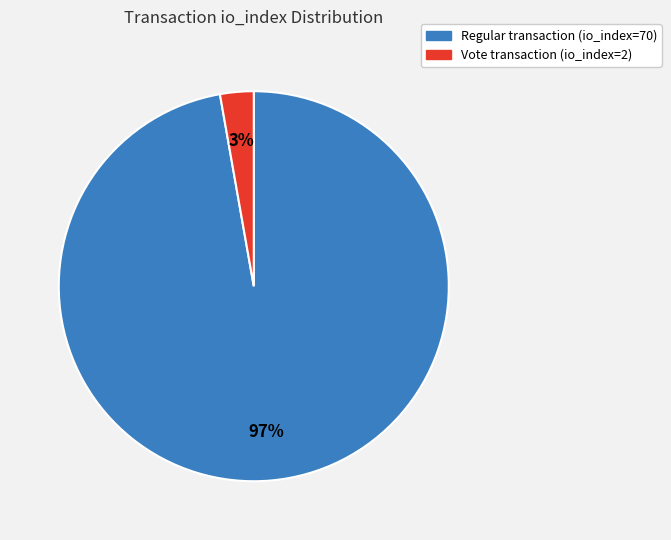

Is there a majority slice in this chart?

Yes